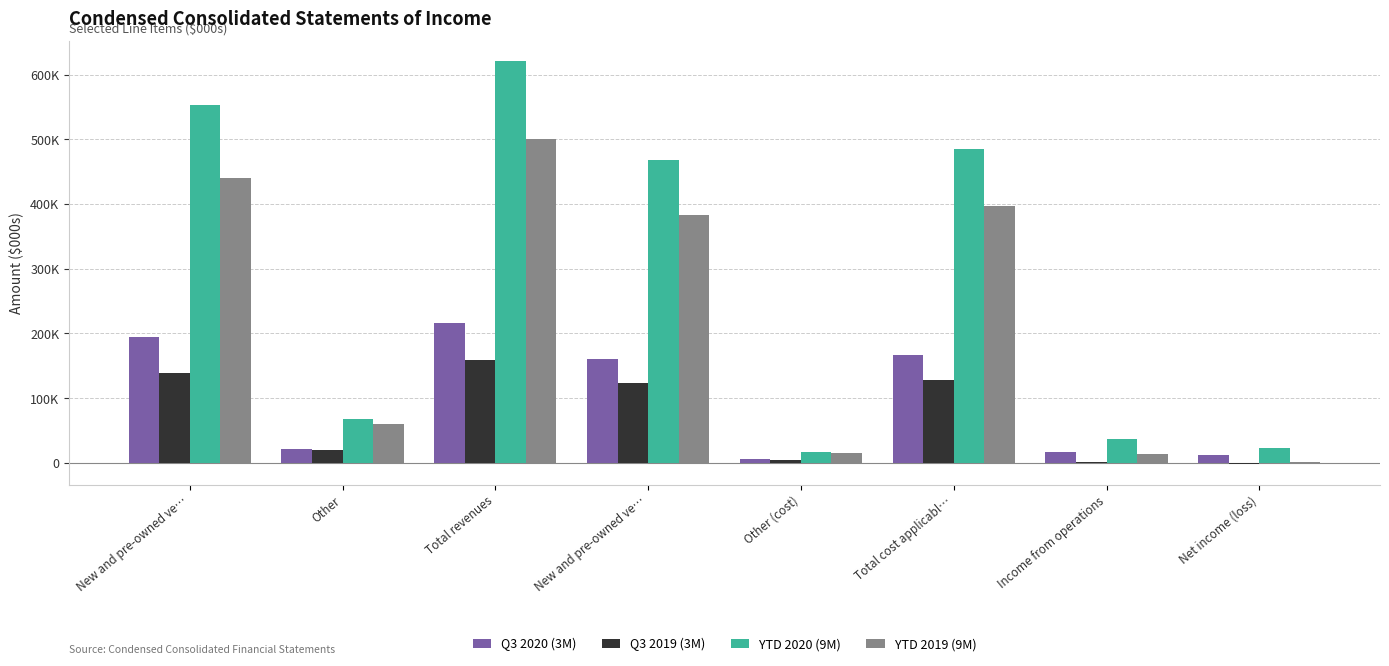

Which series changed the most between Total revenues and New and pre-owned ve…?

YTD 2020 (9M)